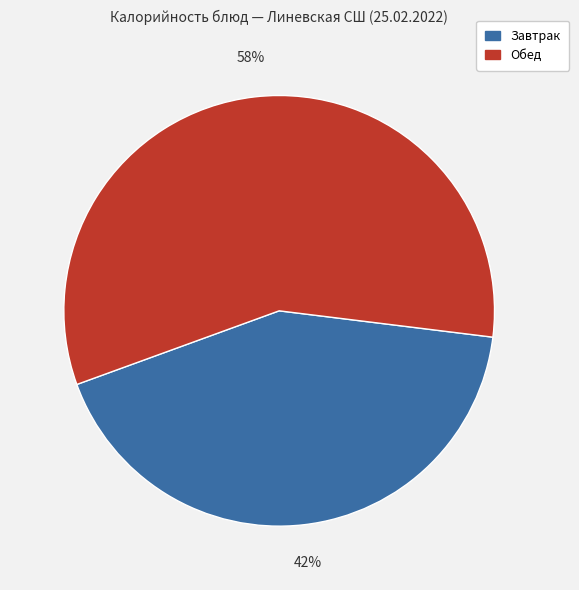

Does any single category account for the majority?

Yes